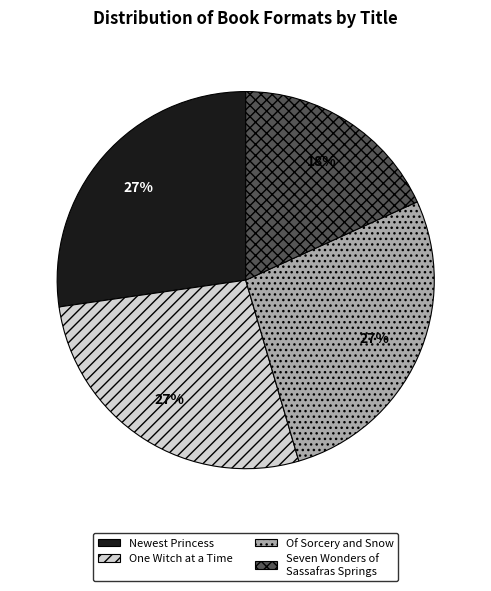

Is there a majority slice in this chart?

No